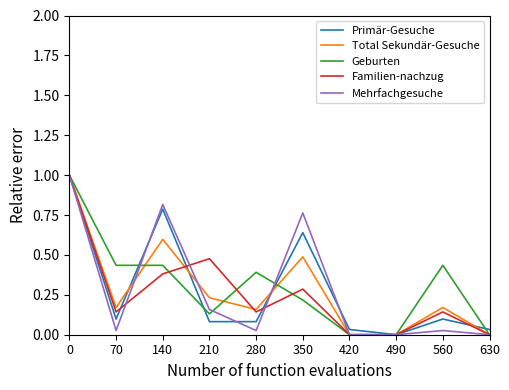

What is the total value across all series at 0?

5.0